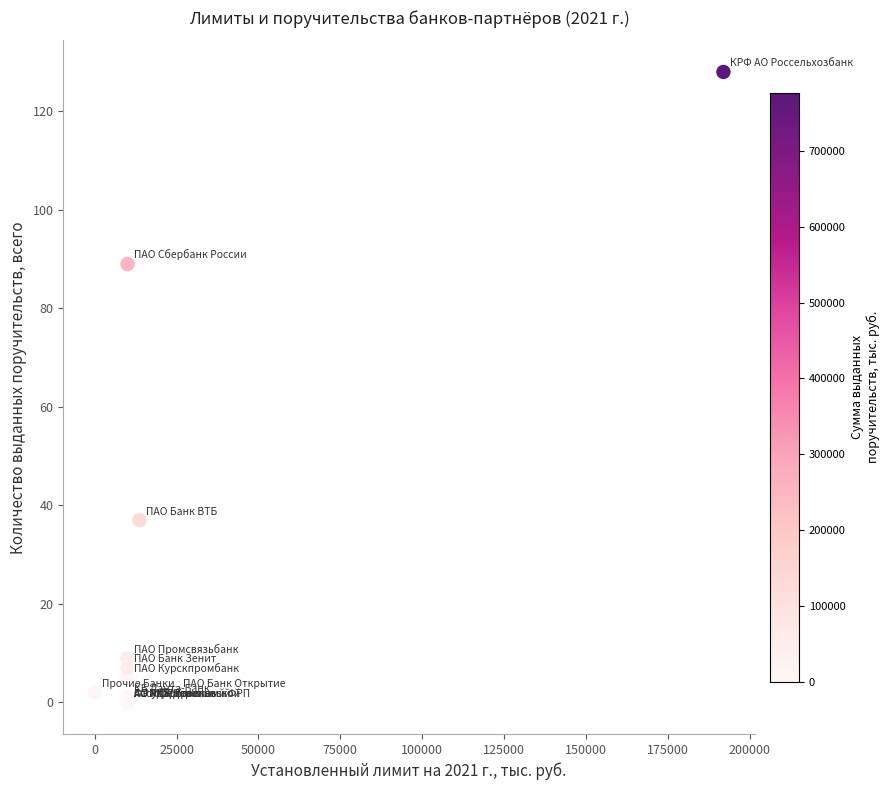

What Y value in the scatter plot is closest to 64?

89